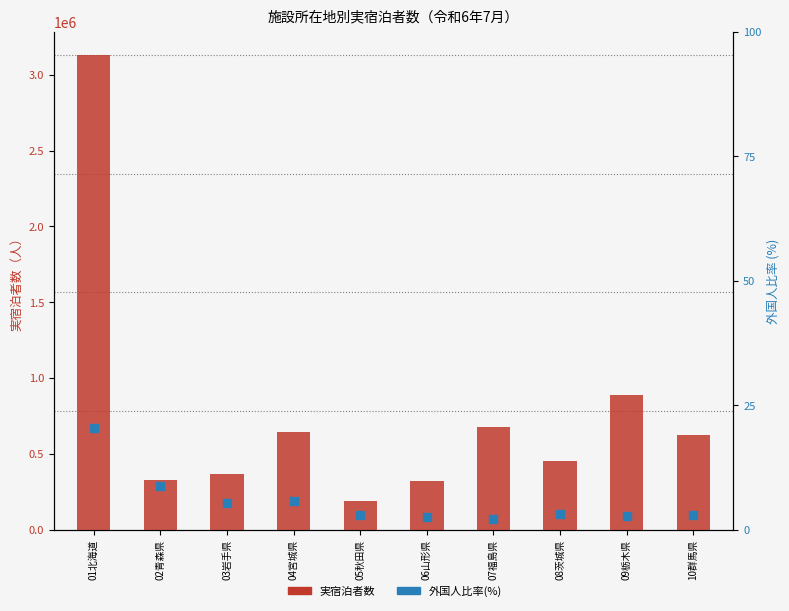

What is the total value across all series at 04宮城県?

641215.7